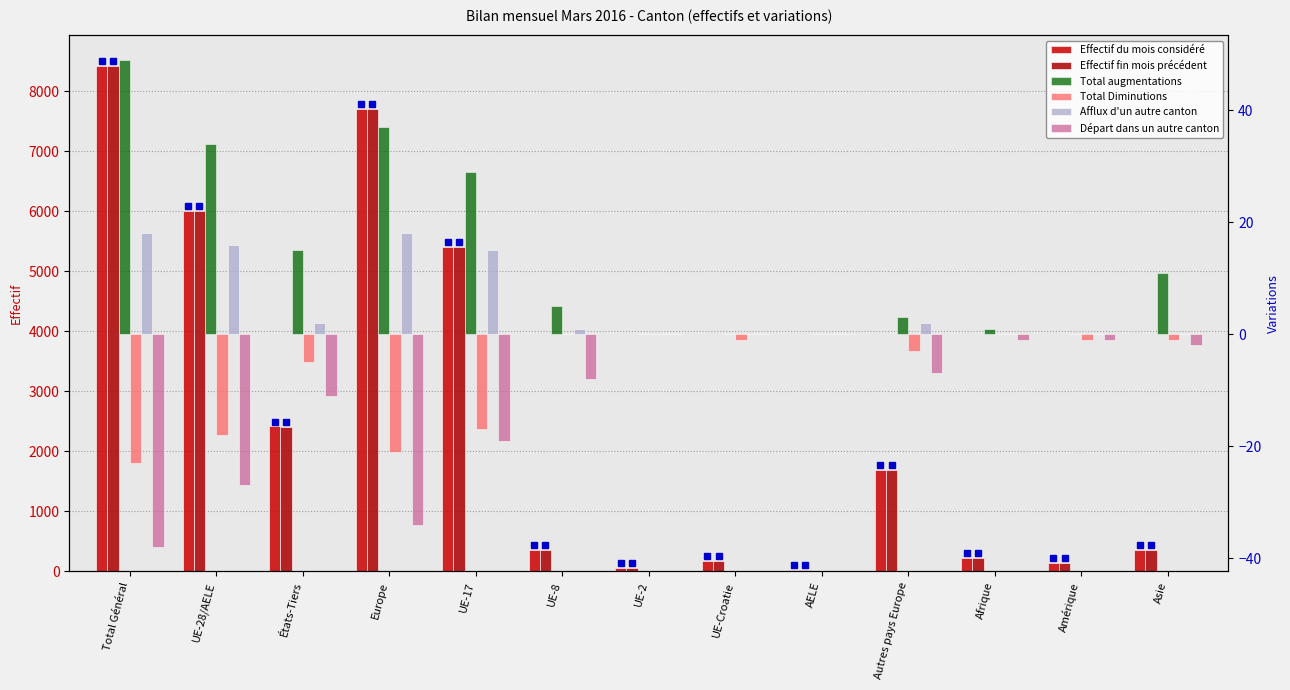

What is the sum of all Départ dans un autre canton values?

-148